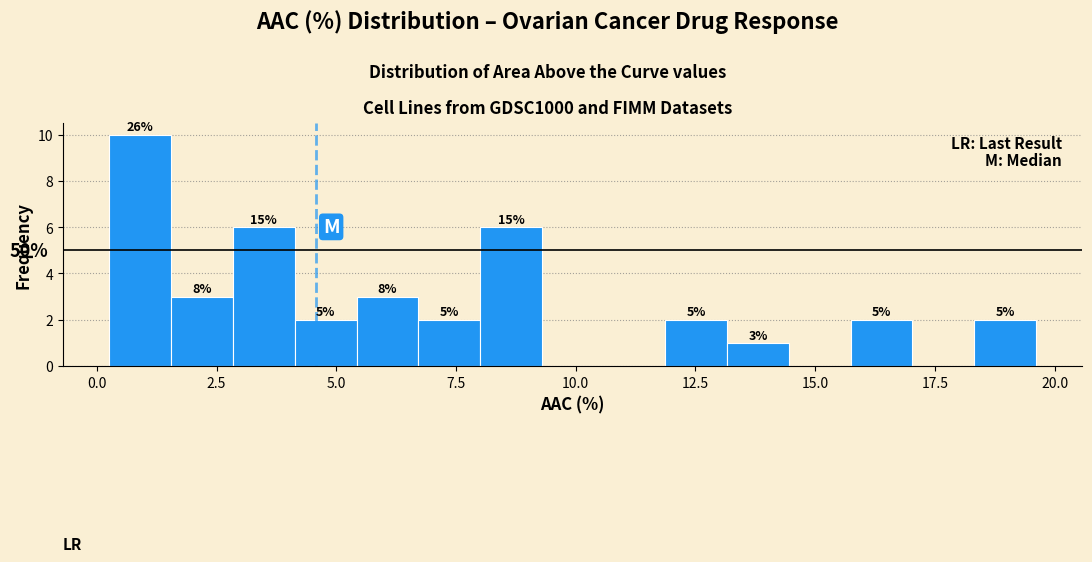

Around what value on the x-axis is the tallest bar? Give the approximate position of its centre, as read against the axis.

1.0